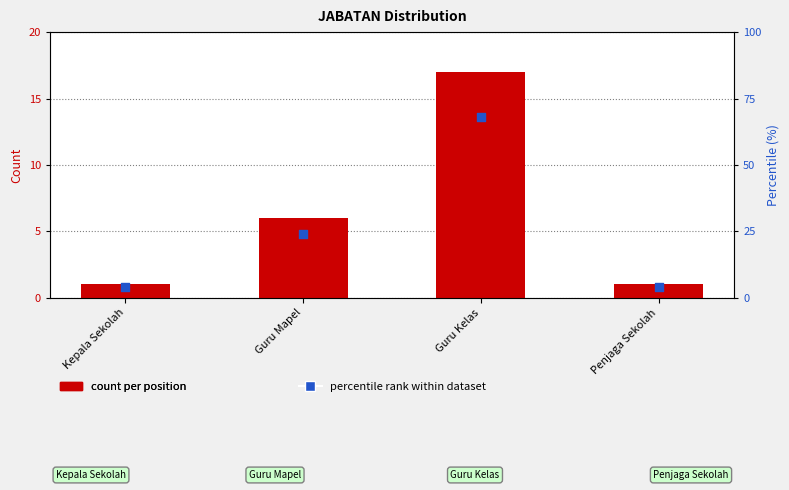

What is the total value across all series at Guru Mapel?

30